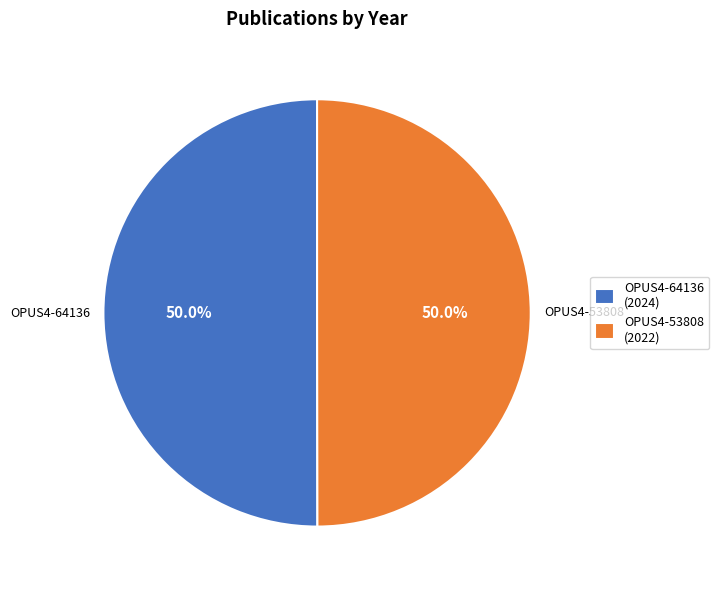

How many segments does this pie chart have?

2